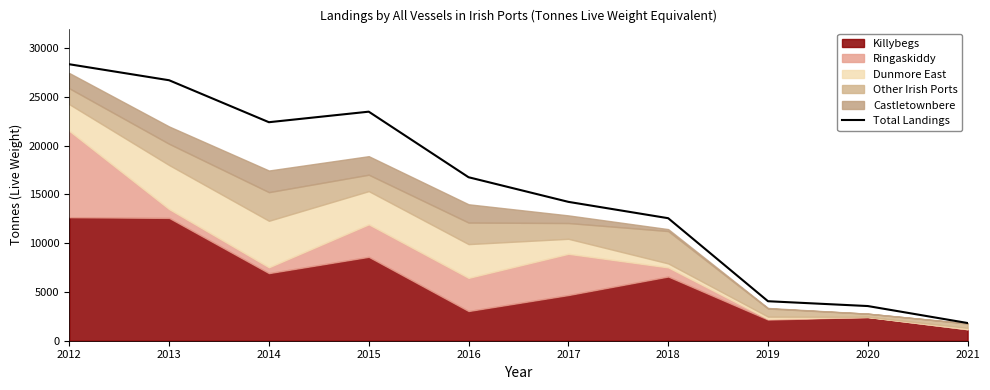

What is the value of the 8th point from the left?

4049